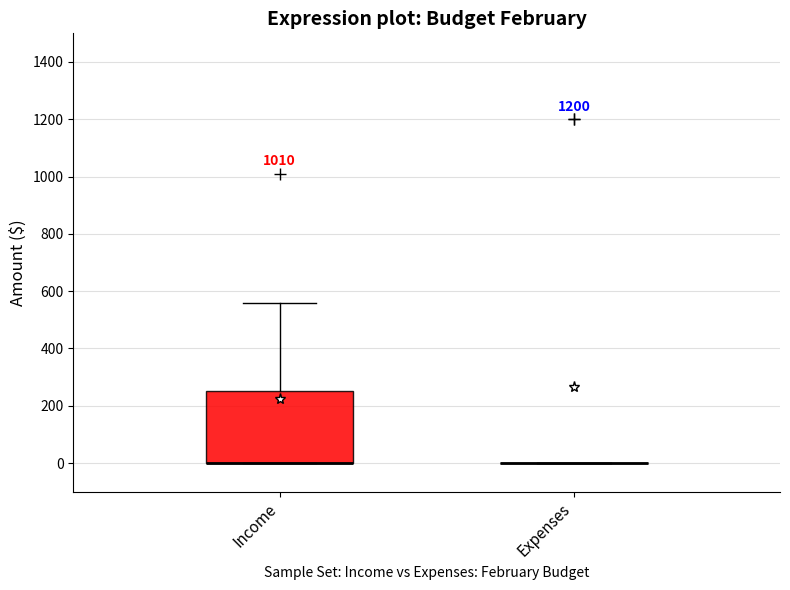

Comparing the boxes themselves (not the whiskers), which one is the tallest?

Income